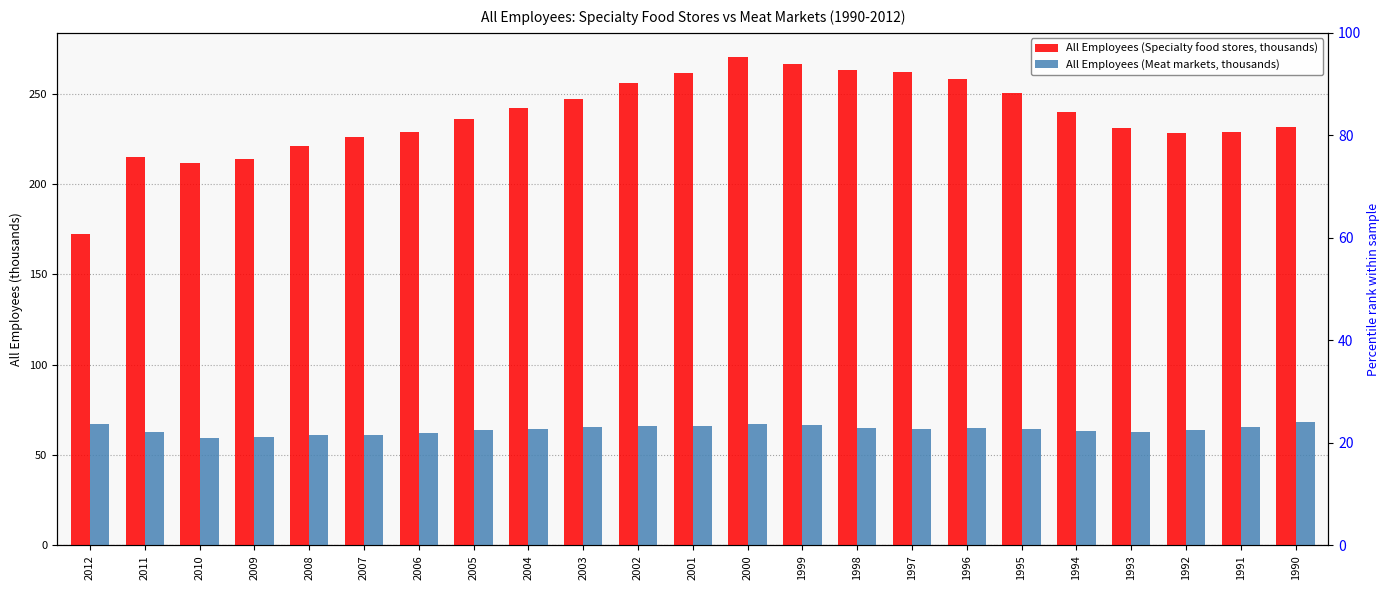

List the labels in order of All Employees (Specialty food stores, thousands) value, largest first.

2000, 1999, 1998, 1997, 2001, 1996, 2002, 1995, 2003, 2004, 1994, 2005, 1990, 1993, 1991, 2006, 1992, 2007, 2008, 2011, 2009, 2010, 2012